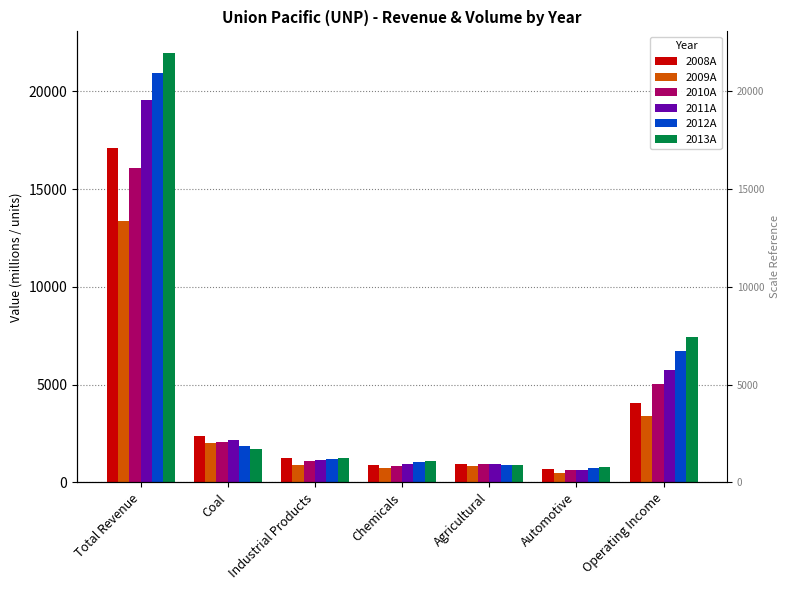

What position from the right is Industrial Products?

5